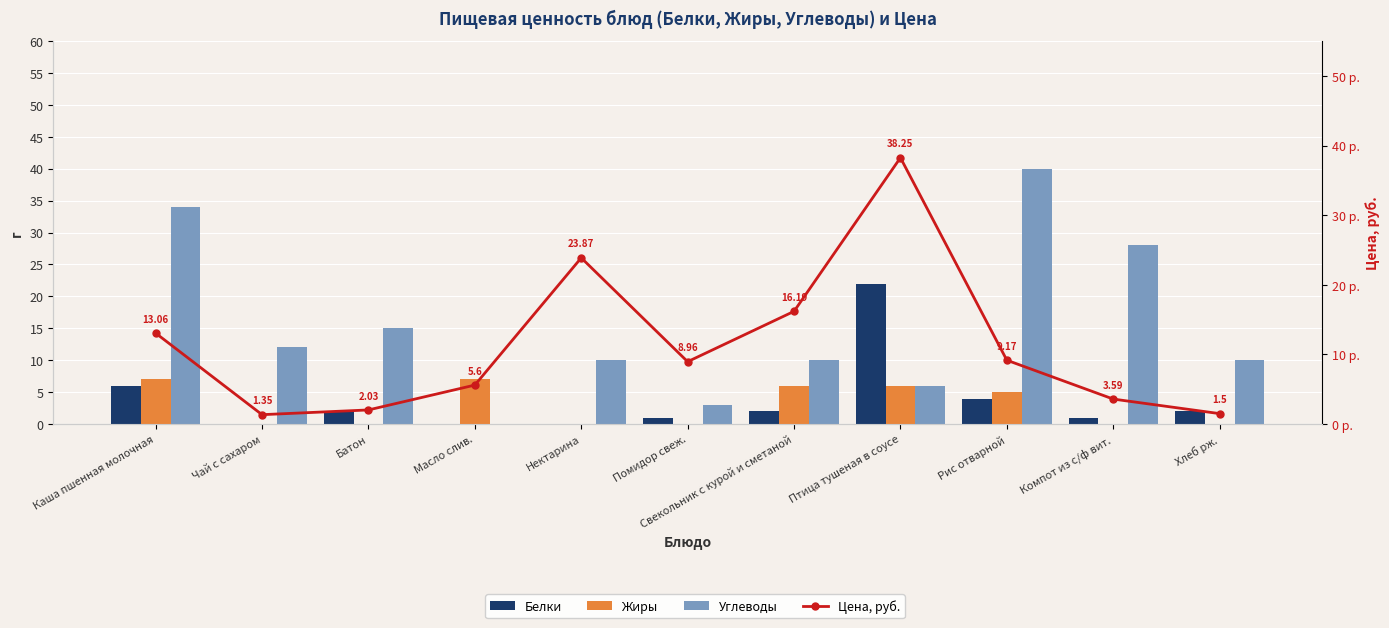

What is the difference between the maximum and minimum values in the Жиры series?

7.0